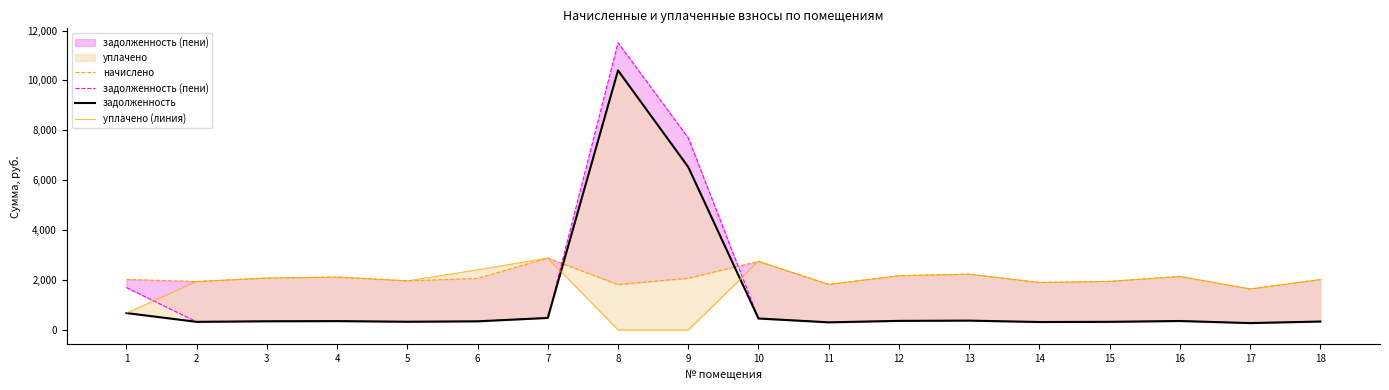

The задолженность (пени) series shows 168.4 at 12. True or false?

False